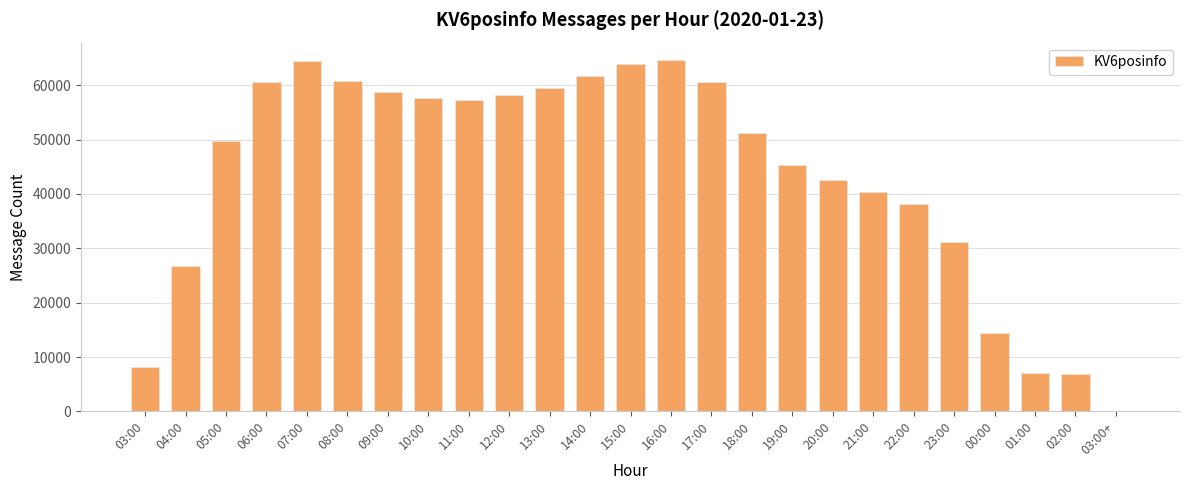

At which label is the value closest to 32305?

23:00